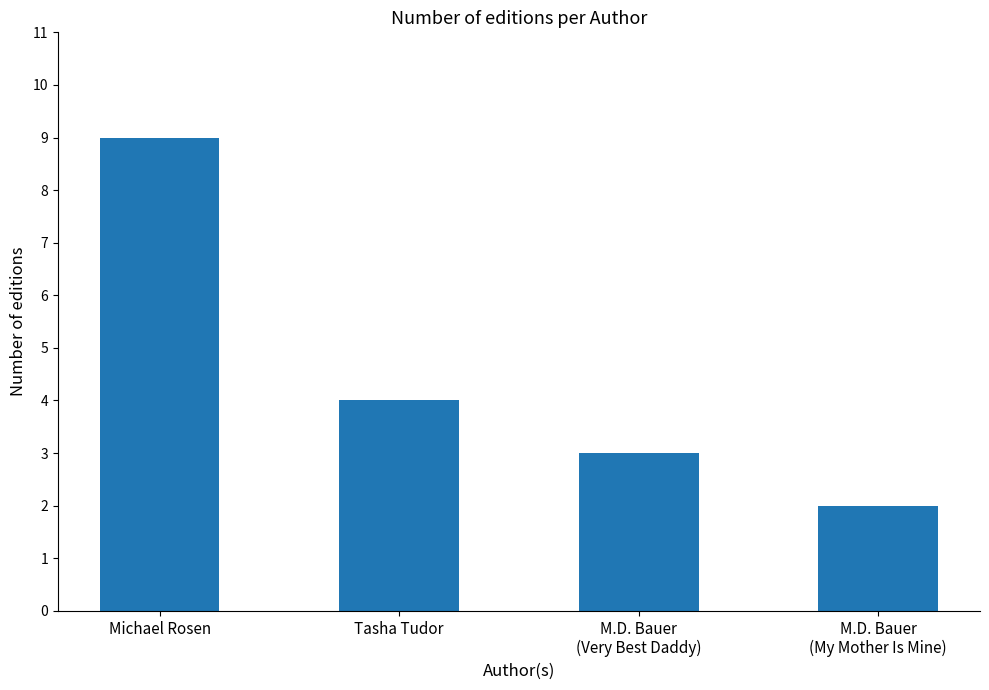

At which category does the chart reach its peak across all series?

Michael Rosen